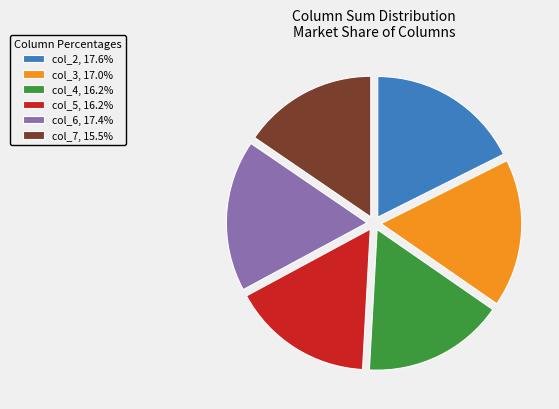

Which has a higher value, col_5 or col_3?

col_3